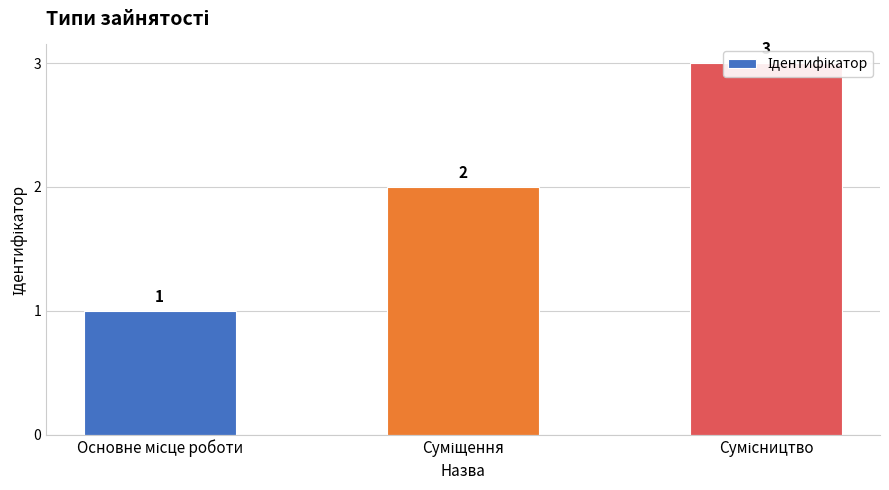

Rank the categories by value from highest to lowest.

Сумісництво, Суміщення, Основне місце роботи